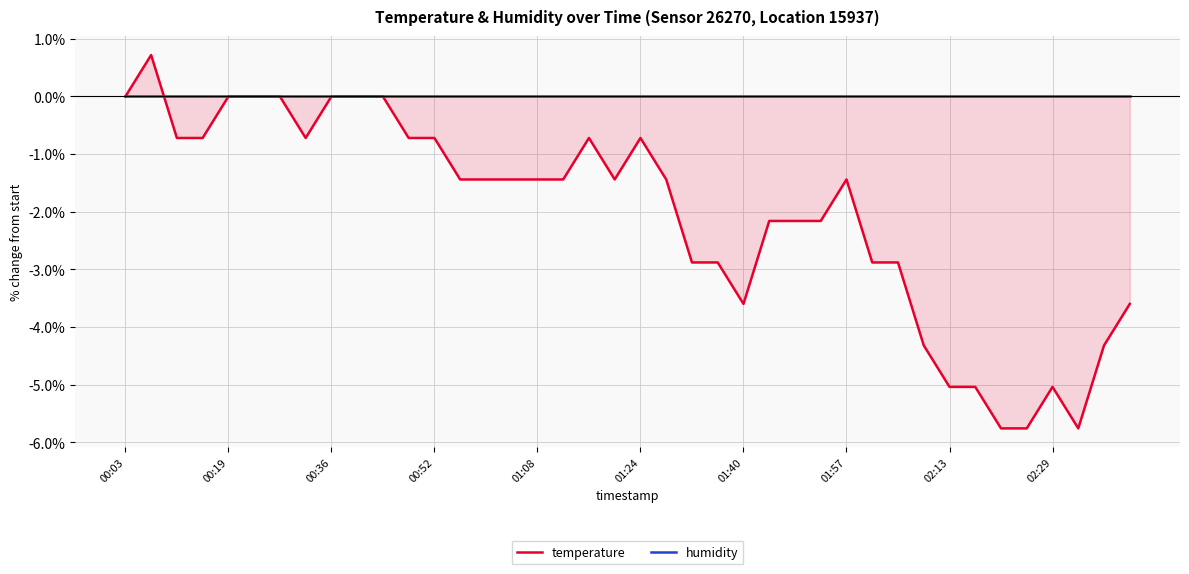

List the series in order of their overall mean, lowest first.

temperature, humidity